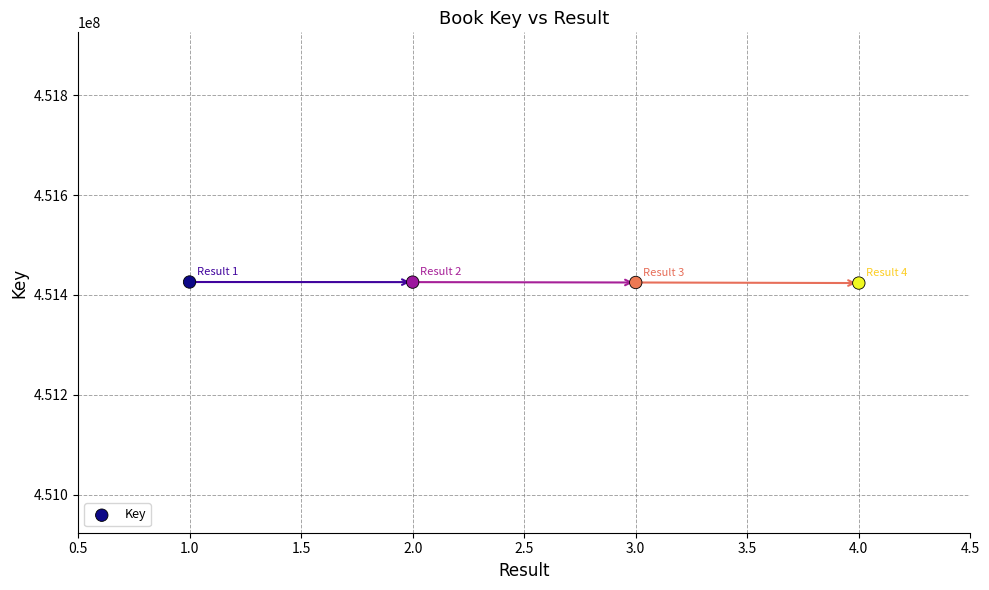

What is the range of X values (max minus min)?

3